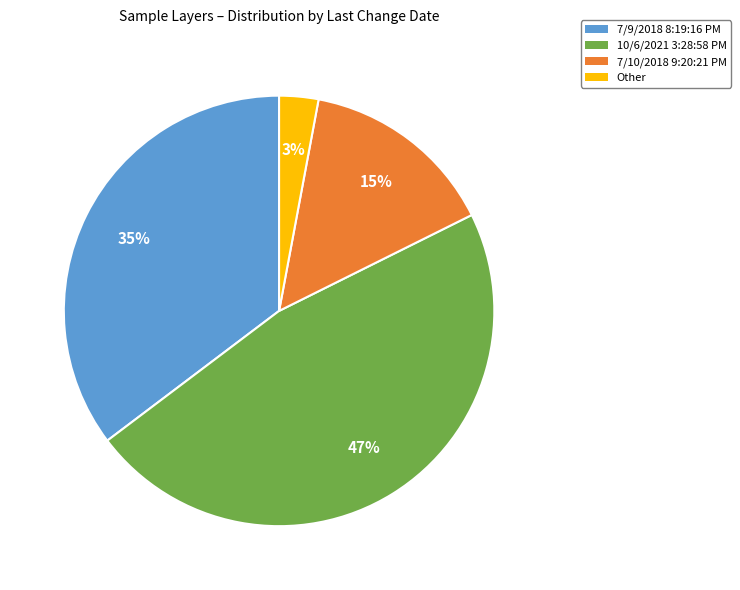

To the nearest percent, what is the average slice percentage?

25%